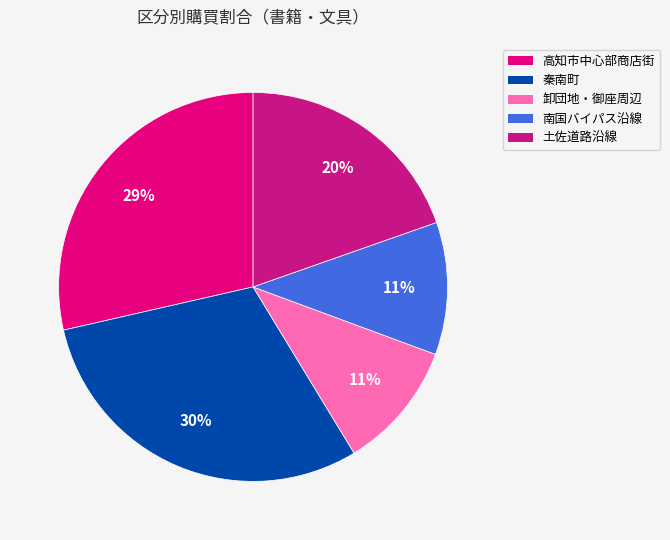

True or false: 土佐道路沿線 accounts for 20% of the total.

True